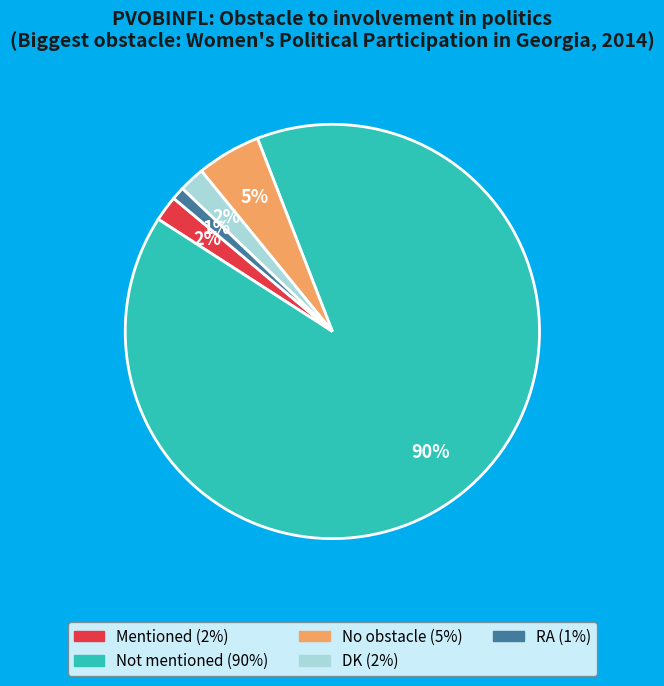

Is the sum of No obstacle and RA greater than half?

No